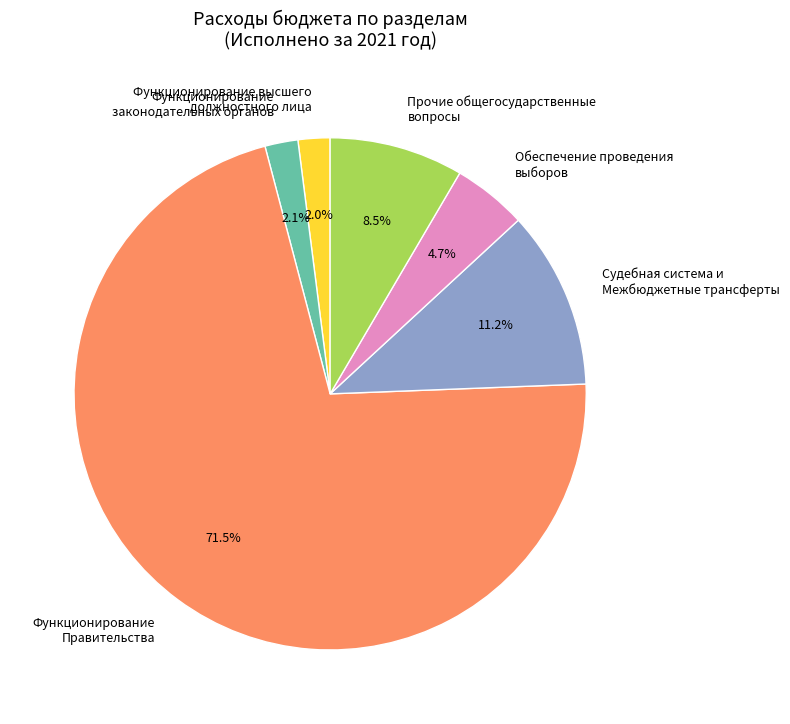

Count the number of slices in the pie.

6